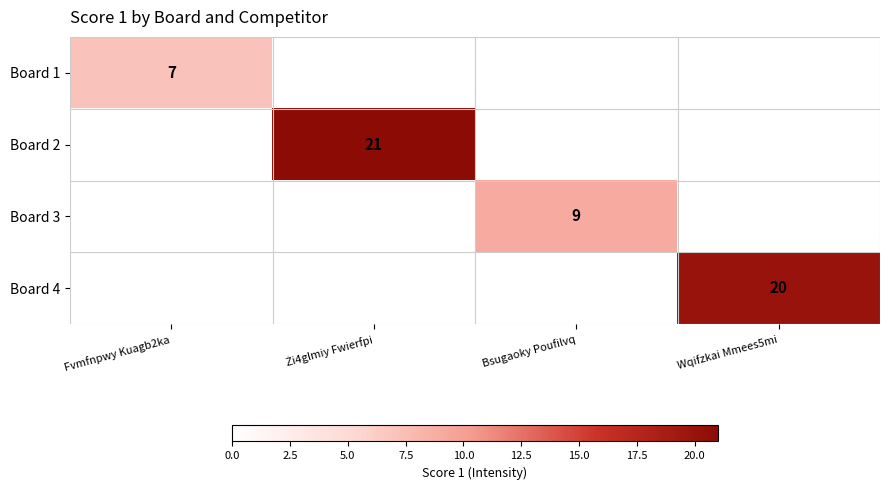

Which has a higher value, Żi4glmiy Fwierfpi or Bsugaoky Poufilvq?

Żi4glmiy Fwierfpi